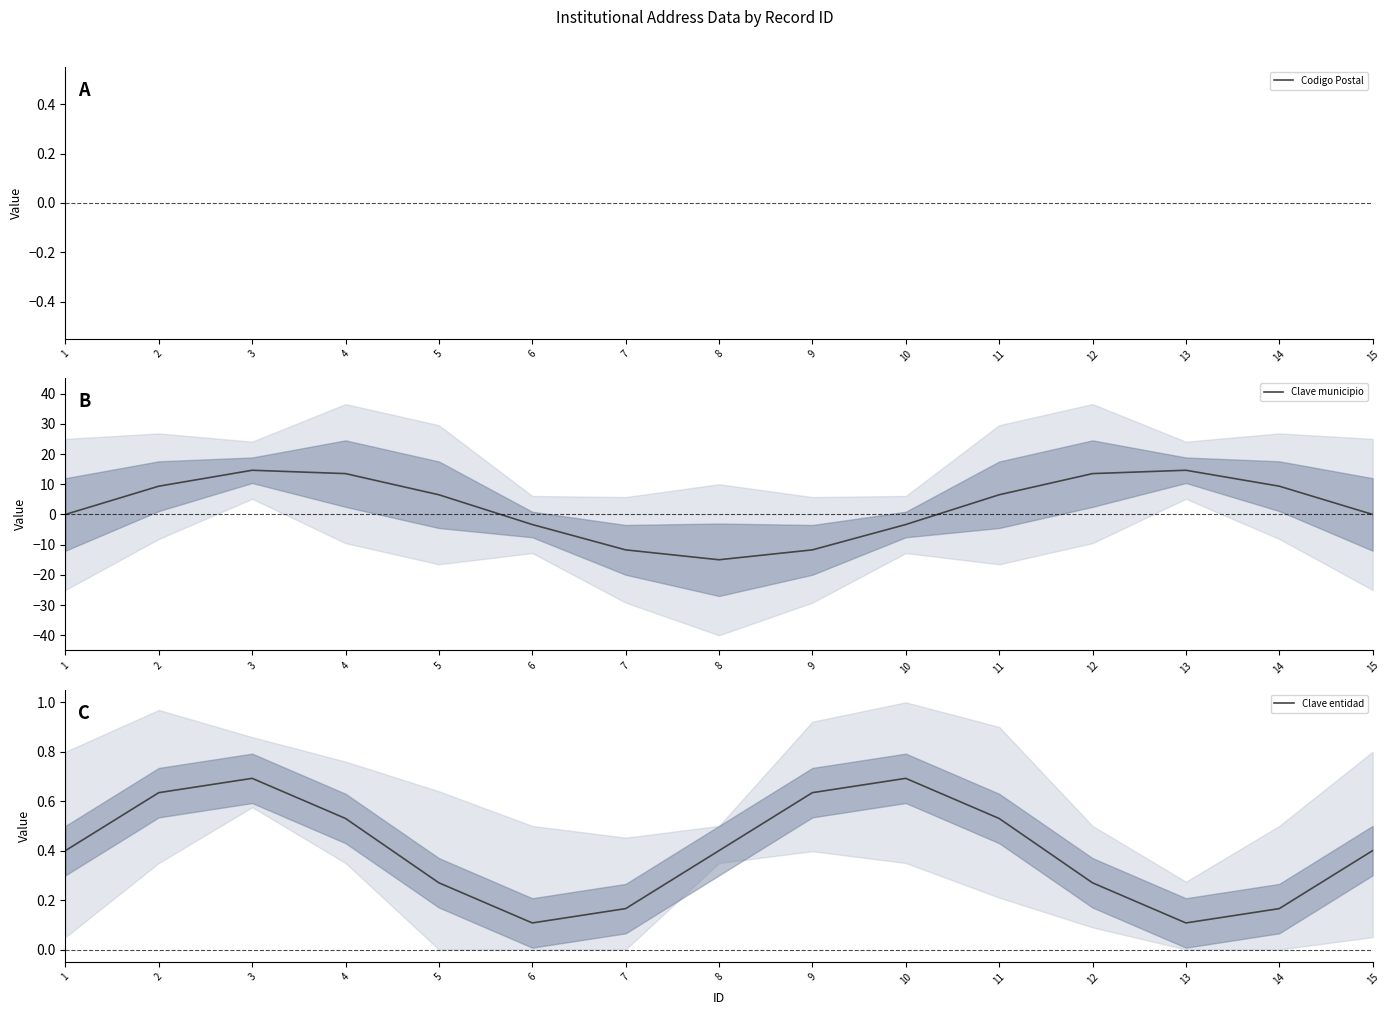

True or false: Clave entidad and Codigo Postal intersect in this chart.

False